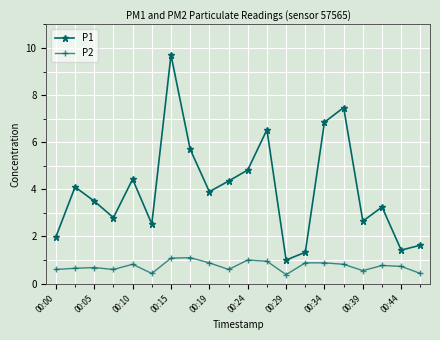

What are all the series names shown in the legend?

P1, P2